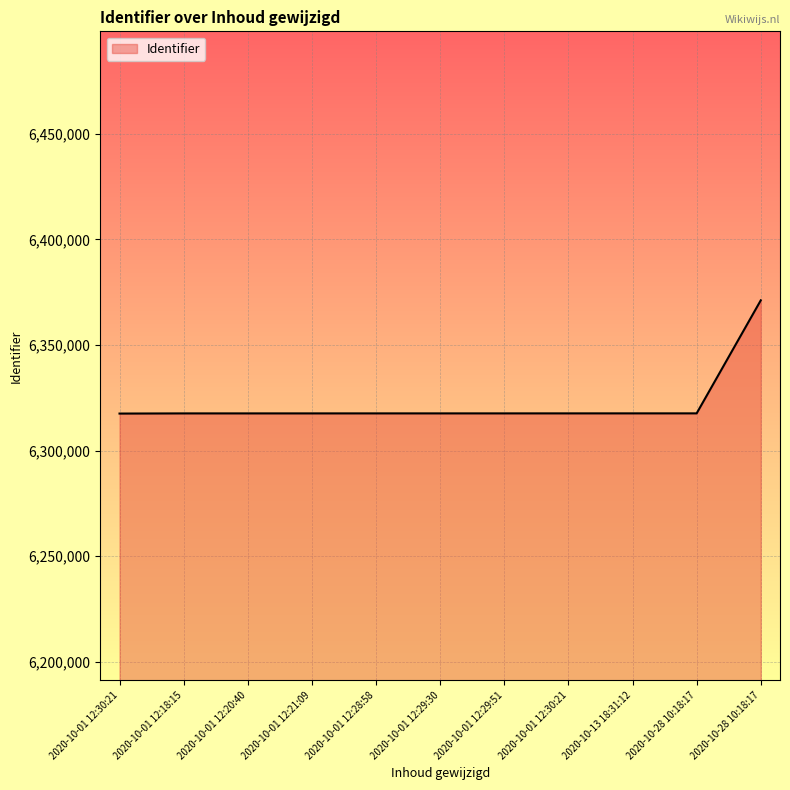

The value at 2020-10-01 12:30:21 is 3645766. True or false?

False